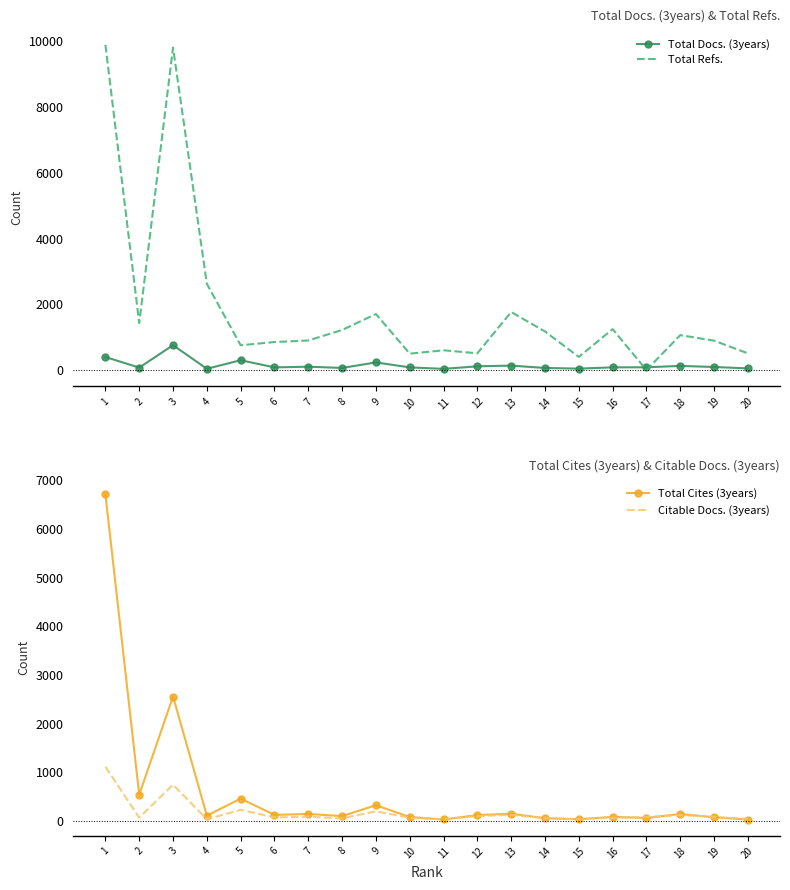

The value of Total Refs. at 2 is 1430. True or false?

True